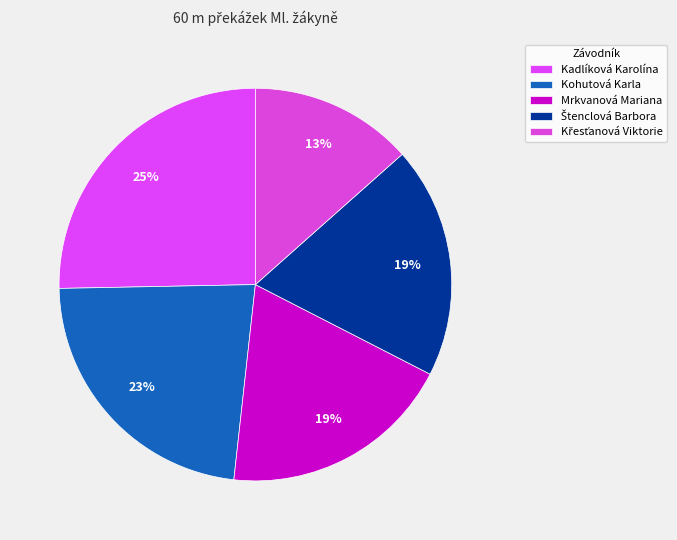

To the nearest percent, what is the average slice percentage?

20%